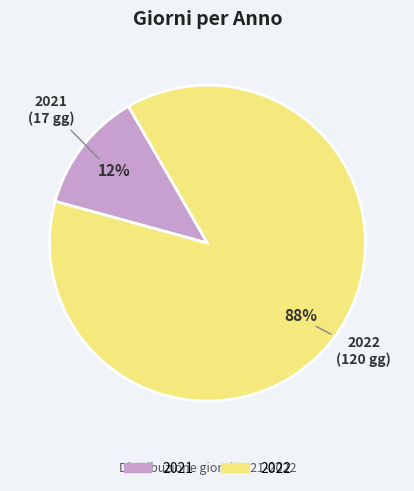

Rank the categories by value from lowest to highest.

2021, 2022